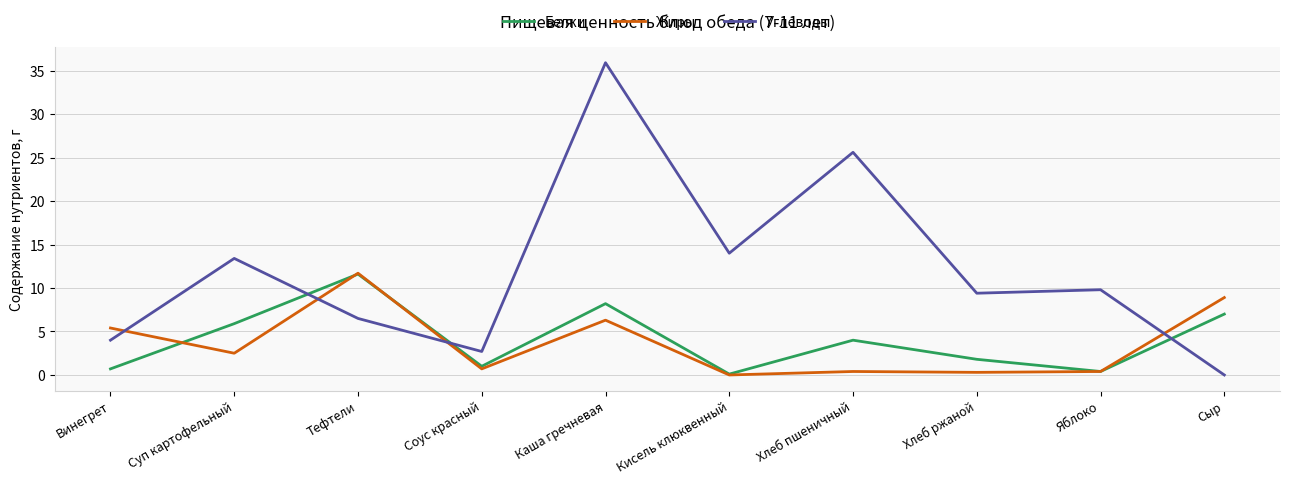

How many lines are shown in the chart?

3